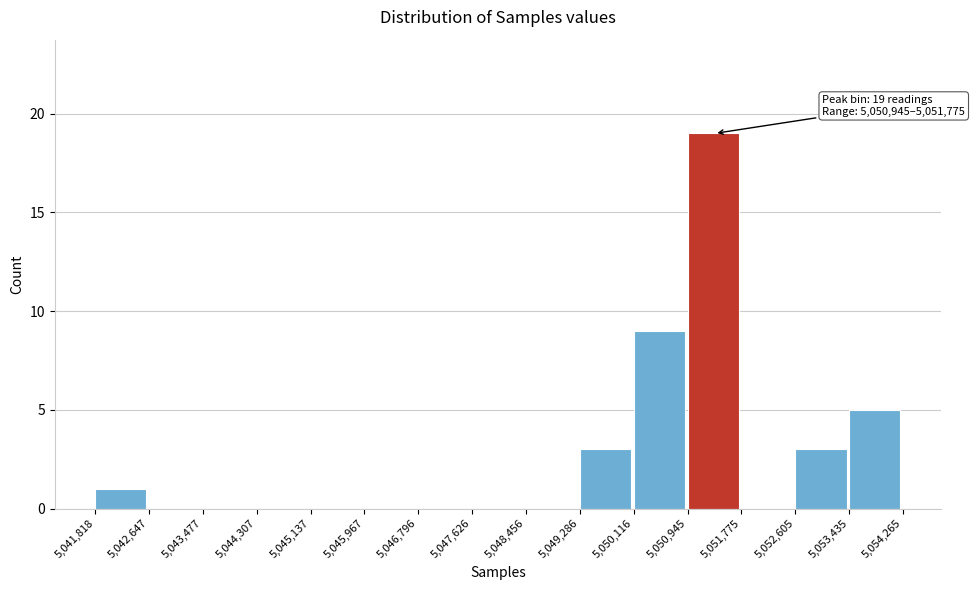

Which range on the x-axis has the tallest bar?

5,050,945 to 5,051,775